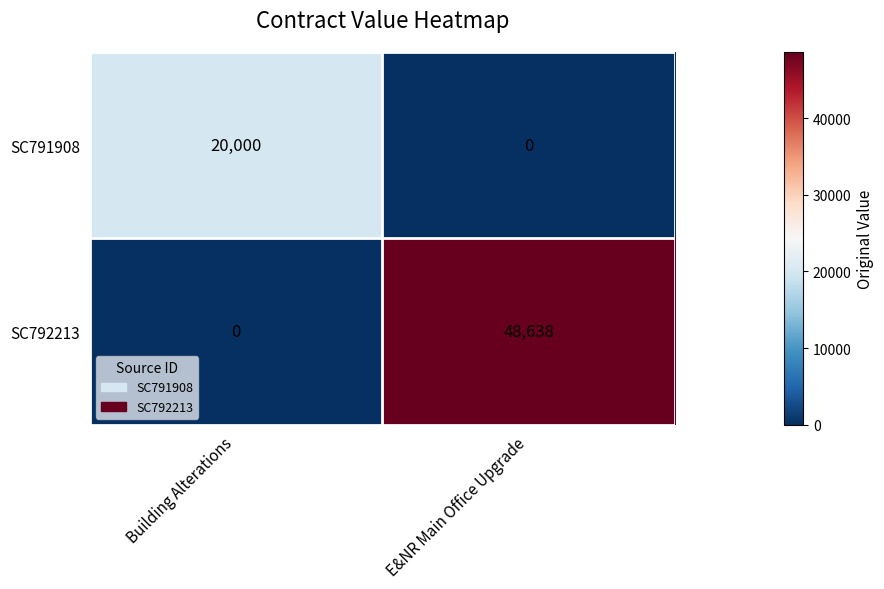

Reading left to right, transcribe all the data shown in this chart.

SC791908: Building Alterations=20000	E&NR Main Office Upgrade=0
SC792213: Building Alterations=0	E&NR Main Office Upgrade=48638